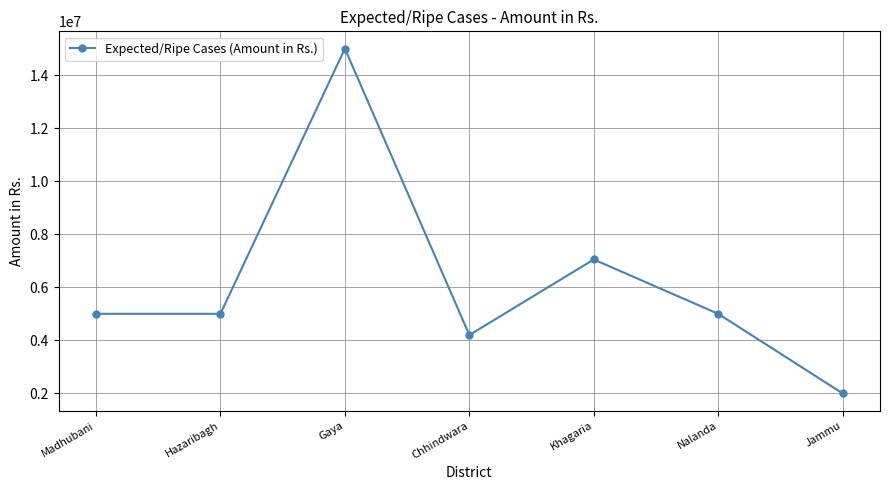

What is the label of the 7th point from the left?

Jammu